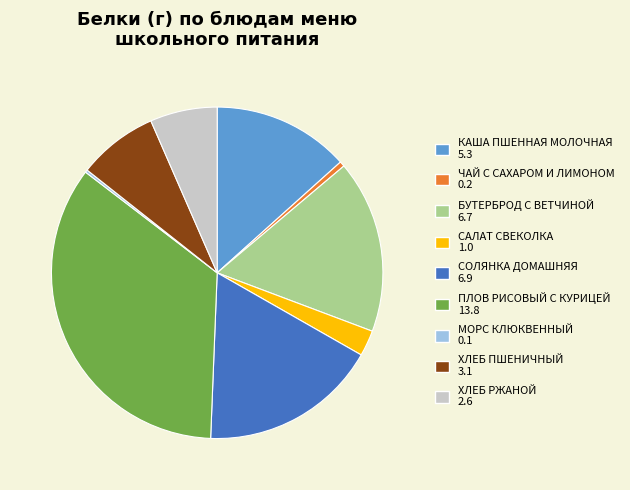

True or false: ХЛЕБ РЖАНОЙ accounts for 1% of the total.

False